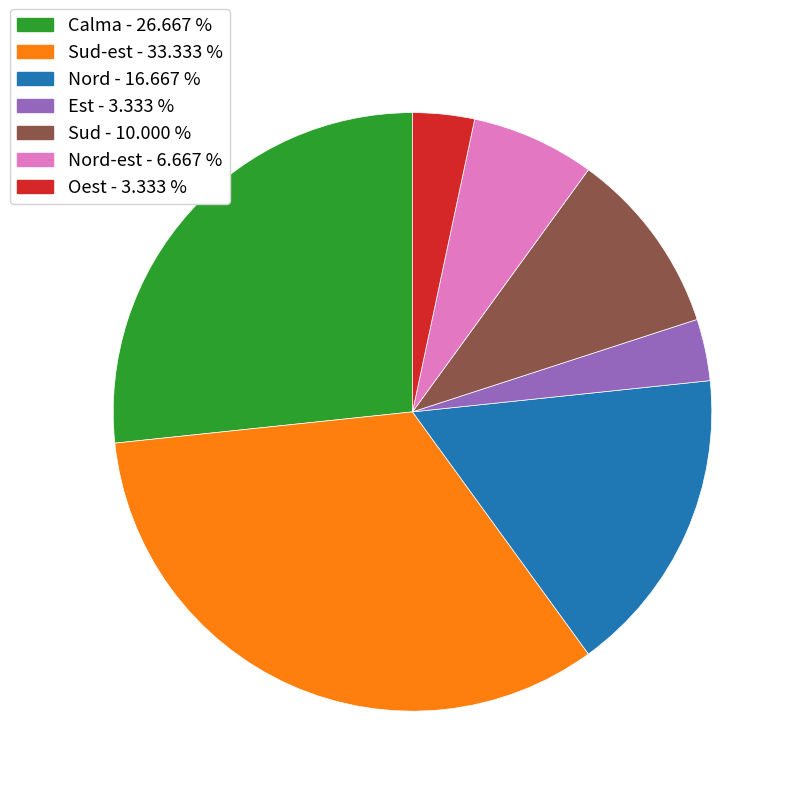

Does any single category account for the majority?

No